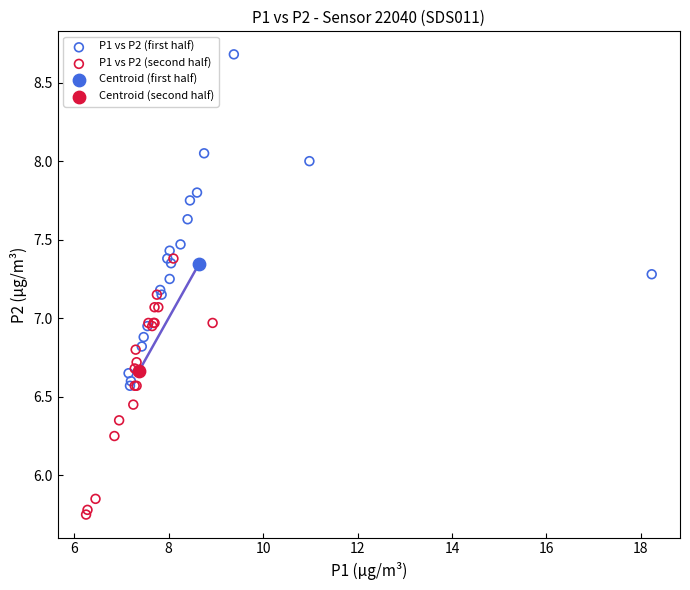

Which series contains the highest Y value?

P1 vs P2 (first half)